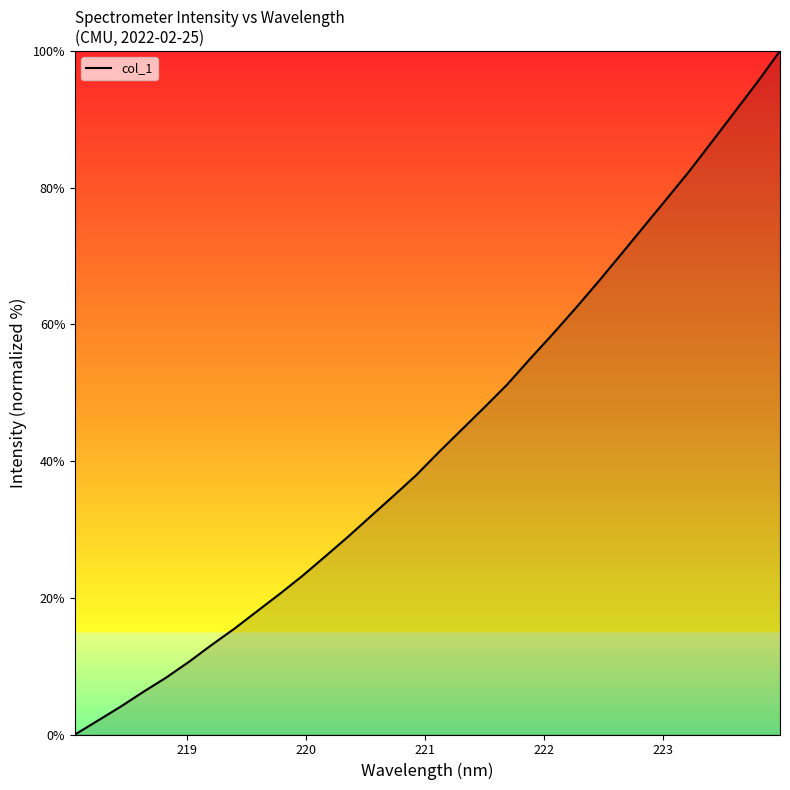

Reading left to right, list all the values displayed in this chart.

0.0	2.0	4.1	6.2	8.3	10.6	13.1	15.5	18.0	20.6	23.2	26.1	28.9	31.9	34.9	38.0	41.4	44.6	47.9	51.2	55.0	58.6	62.4	66.2	70.2	74.3	78.3	82.4	86.7	91.1	95.4	100.0